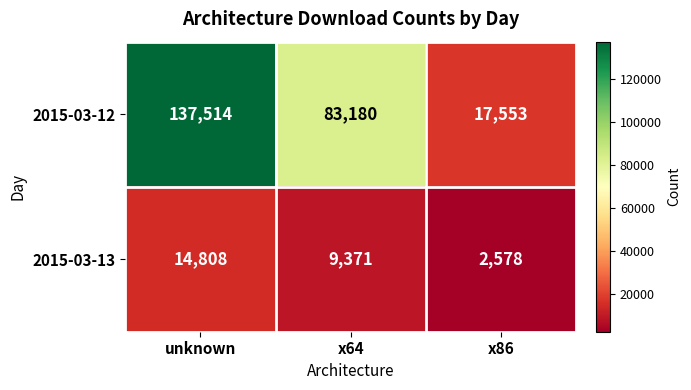

At which category does the chart reach its minimum across all series?

x86